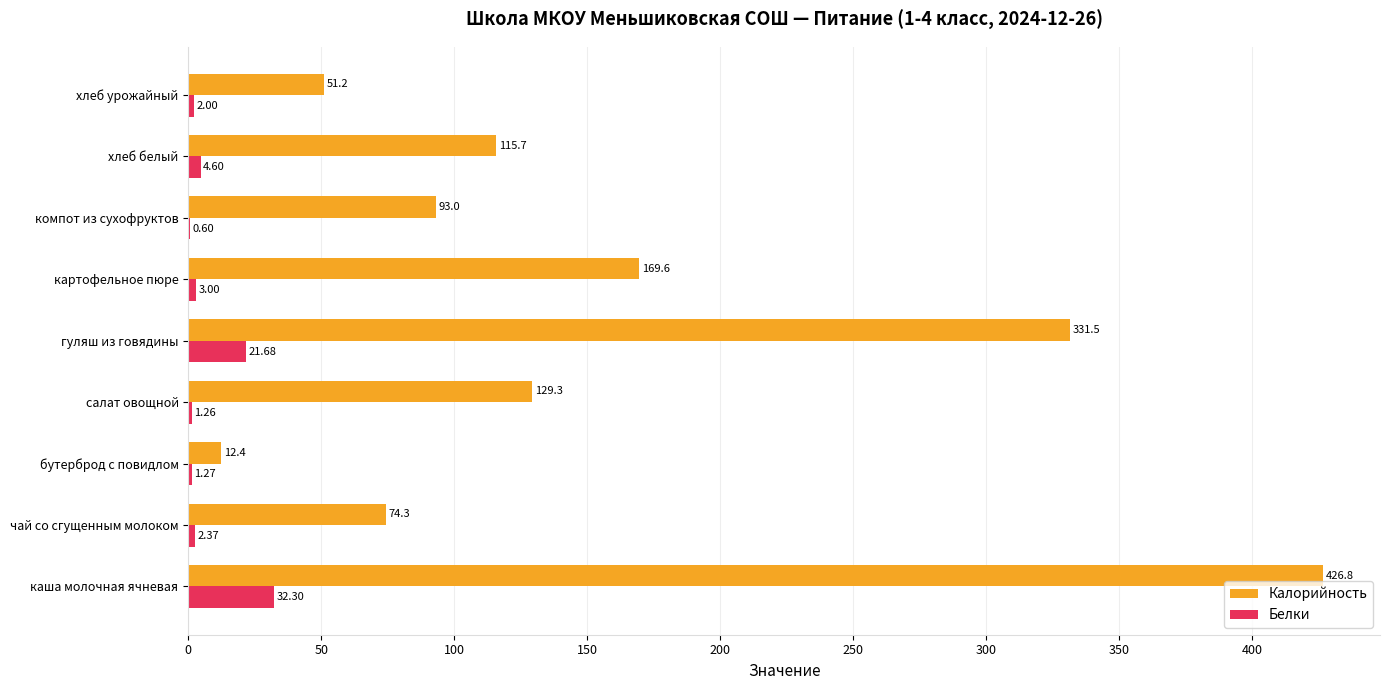

At which category is the sum across all series the highest?

каша молочная ячневая